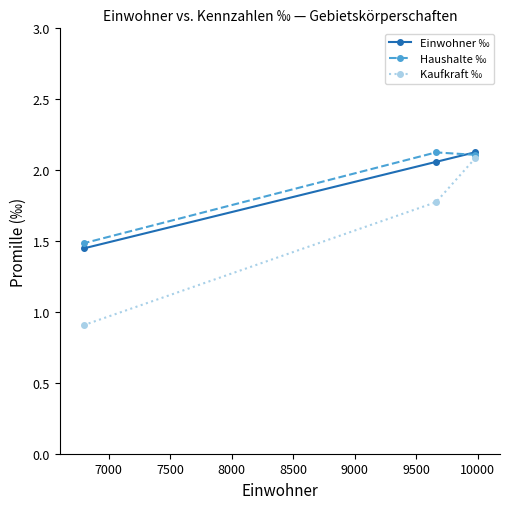

At how many categories does at least one series exceed 1?

3